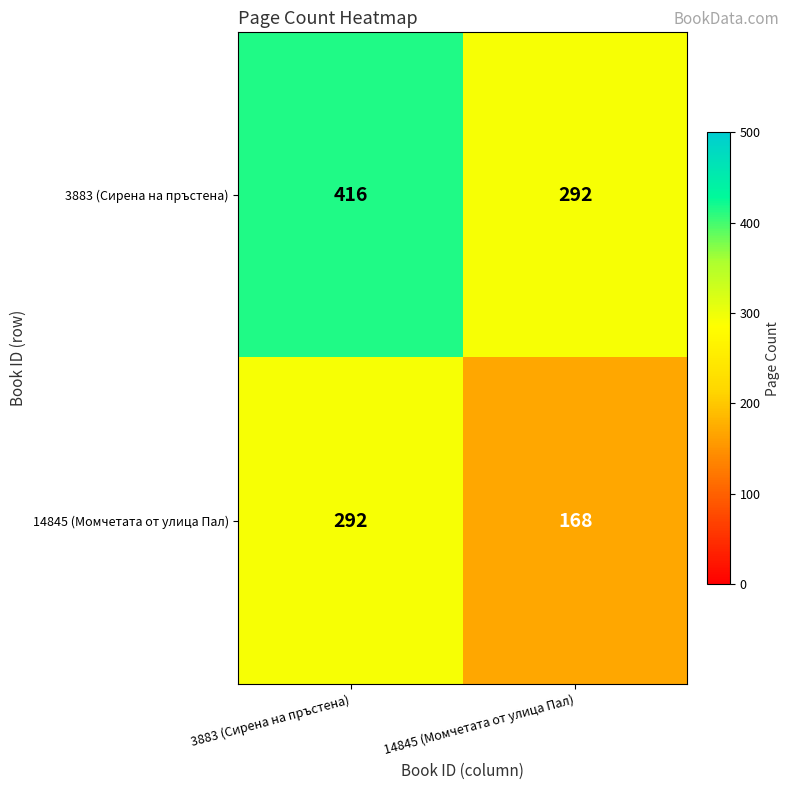

Read the 14845 (Момчетата от улица Пал) value at 3883 (Сирена на пръстена), to the nearest 10.

290